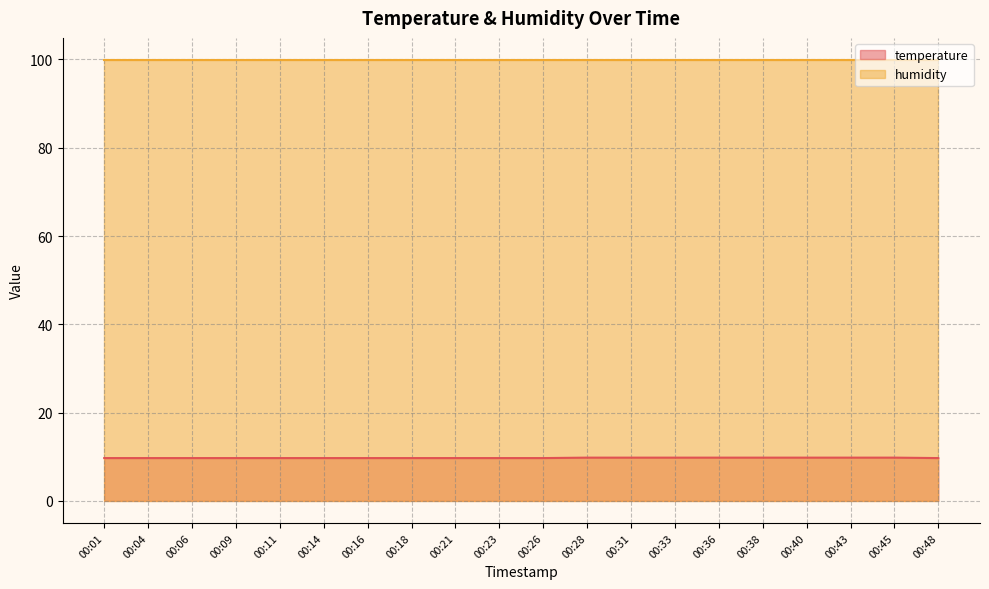

What is the difference between the second highest and minimum values?

0.1